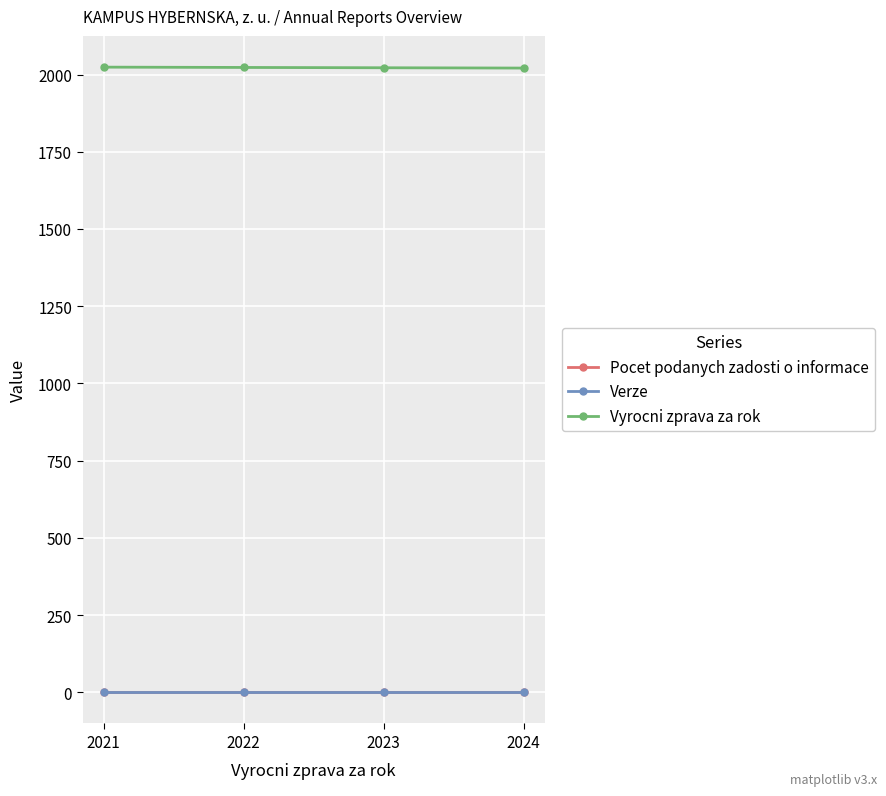

True or false: Vyrocni zprava za rok has more than 1 points higher than both neighbors.

False